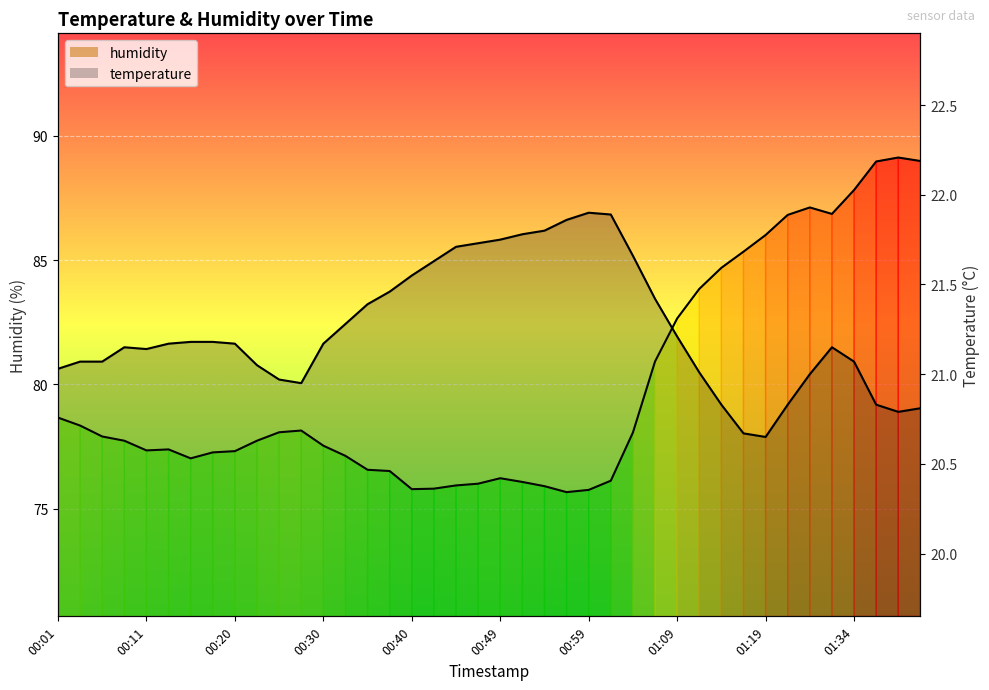

What is the spread (max minus min) of values at 01:09?

61.4